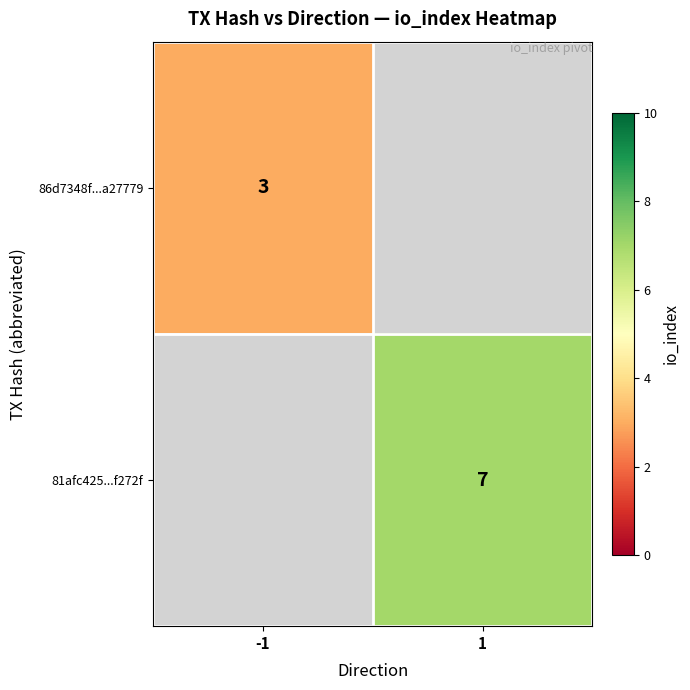

Is the value of 81afc425...f272f at 1 greater than the value of 86d7348f...a27779 at -1?

Yes